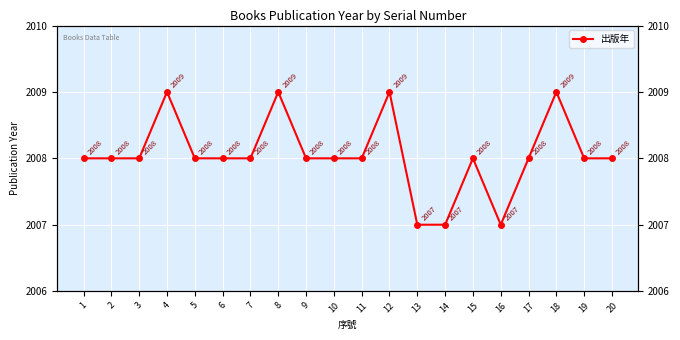

How many interior local valleys (lower than both neighbors) does the data have?

1